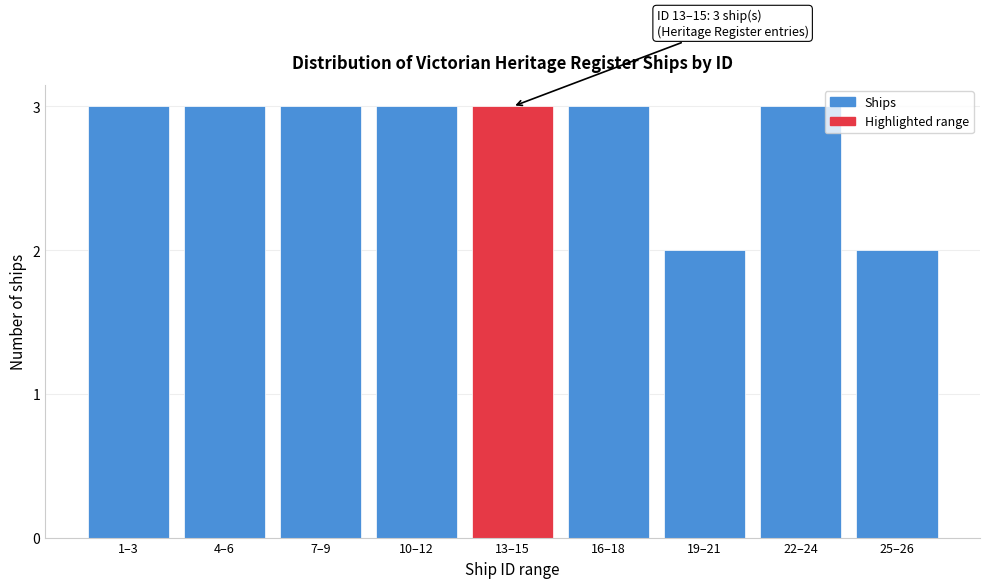

Reading left to right, what are all the values shown in this chart?

3	3	3	3	3	3	2	3	2